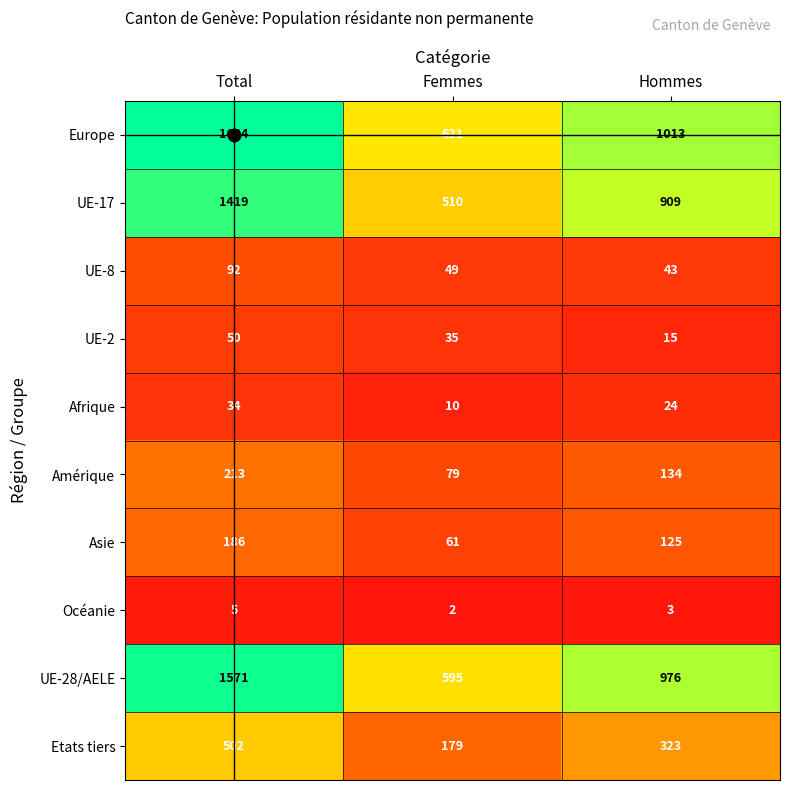

Which series has the widest spread of values?

Europe